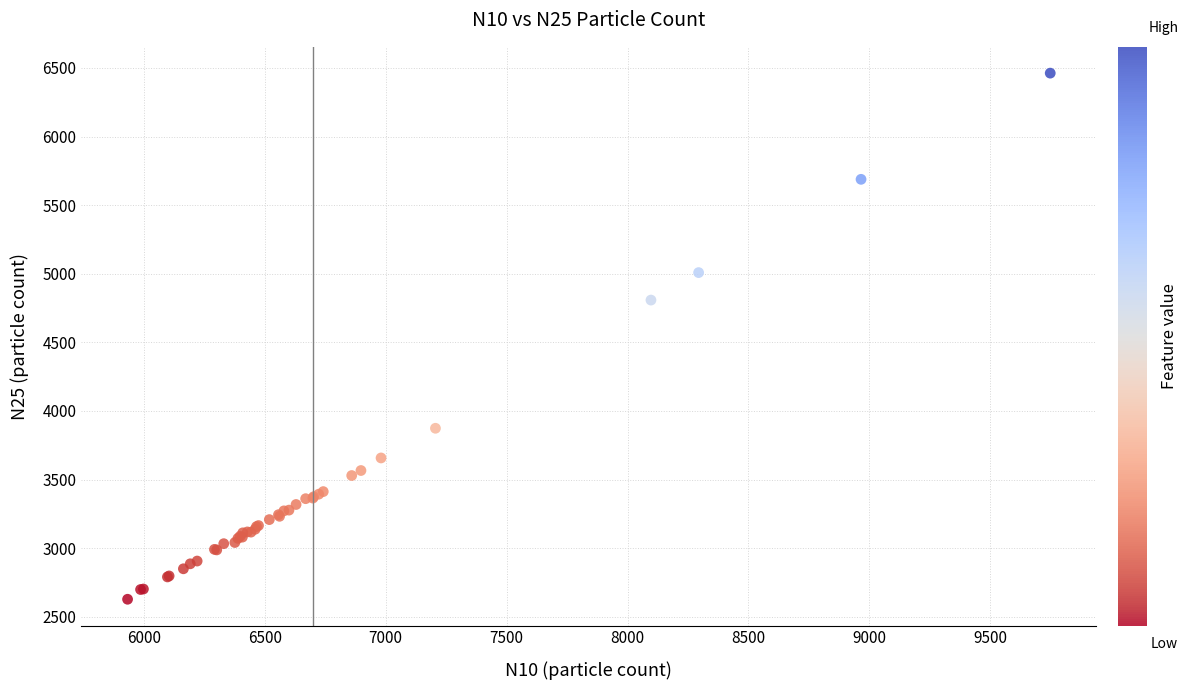

What Y value in the scatter plot is closest to 4544?

4808.0